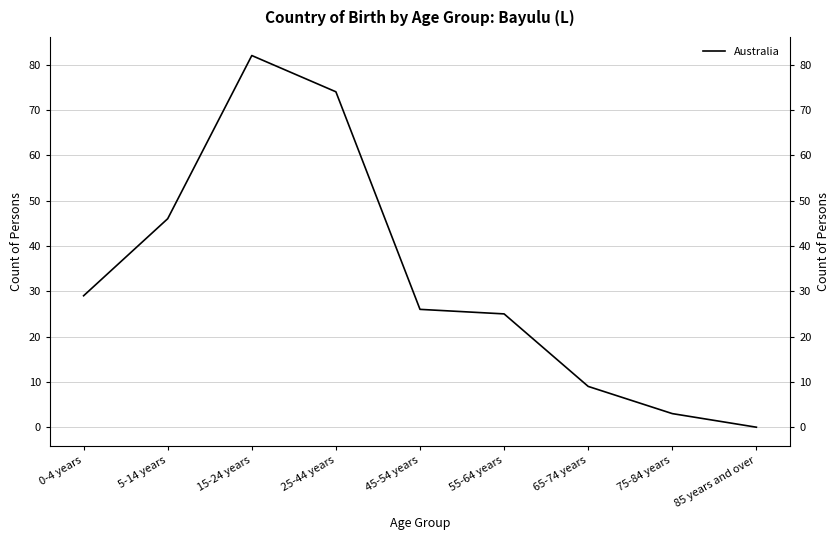

Which category has the highest value across all series?

15-24 years